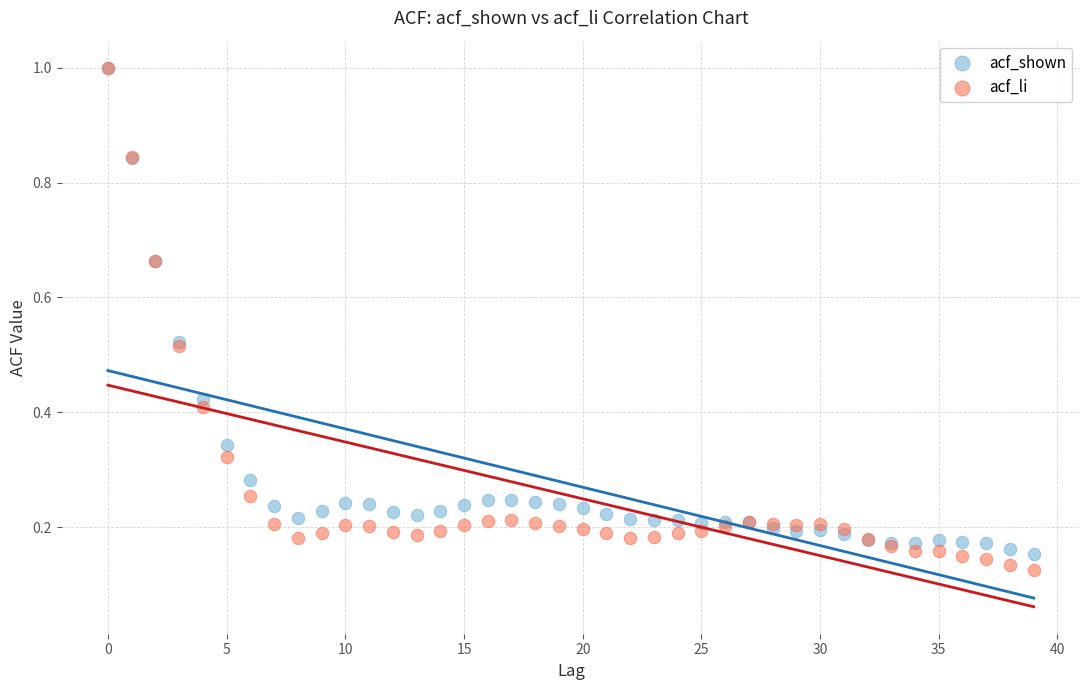

Which series reaches the minimum Y coordinate?

acf_li